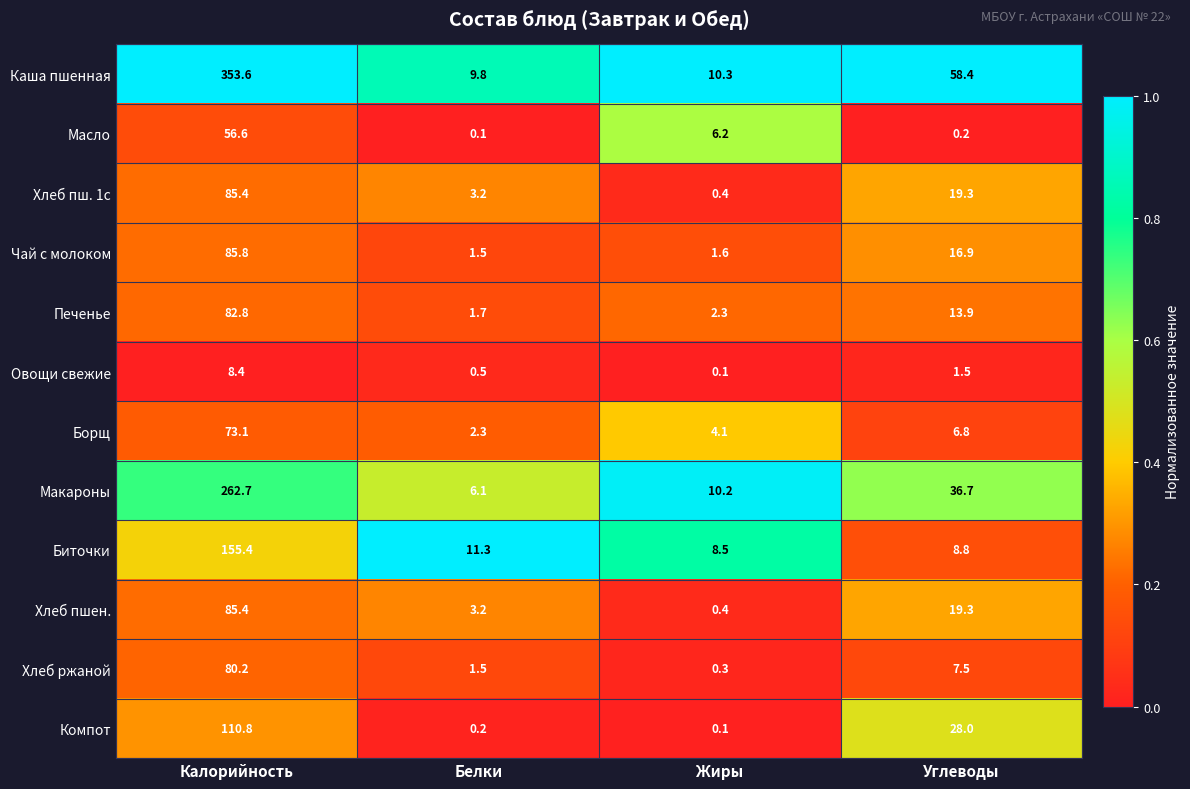

Between Калорийность and Жиры, which series saw the biggest shift?

Каша пшенная